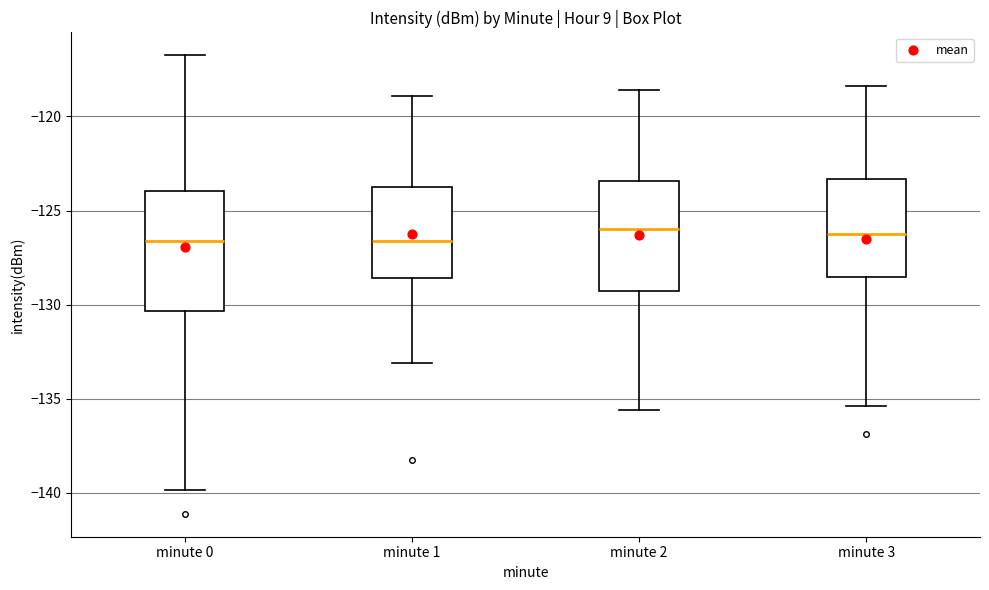

Where does the median line of the box for minute 2 sit on the y-axis? The values are not printed on the chart, so give them approximately, as read against the axis.

-126.0